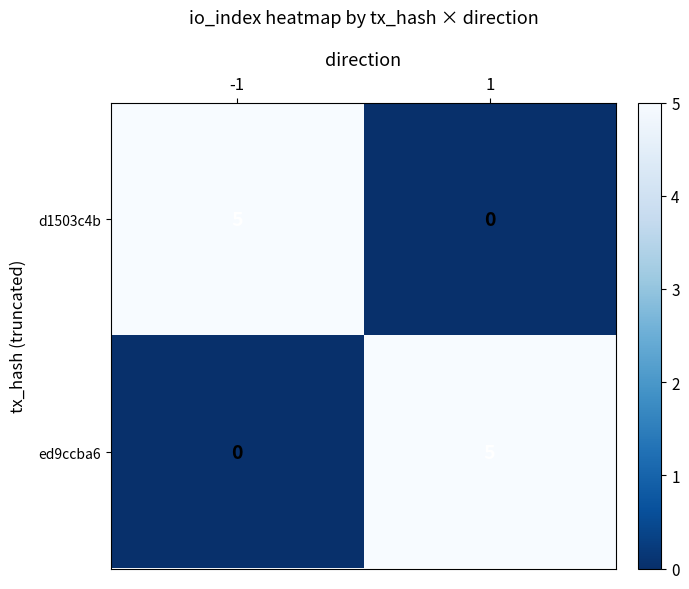

The value of d1503c4b at -1 is 8. True or false?

False